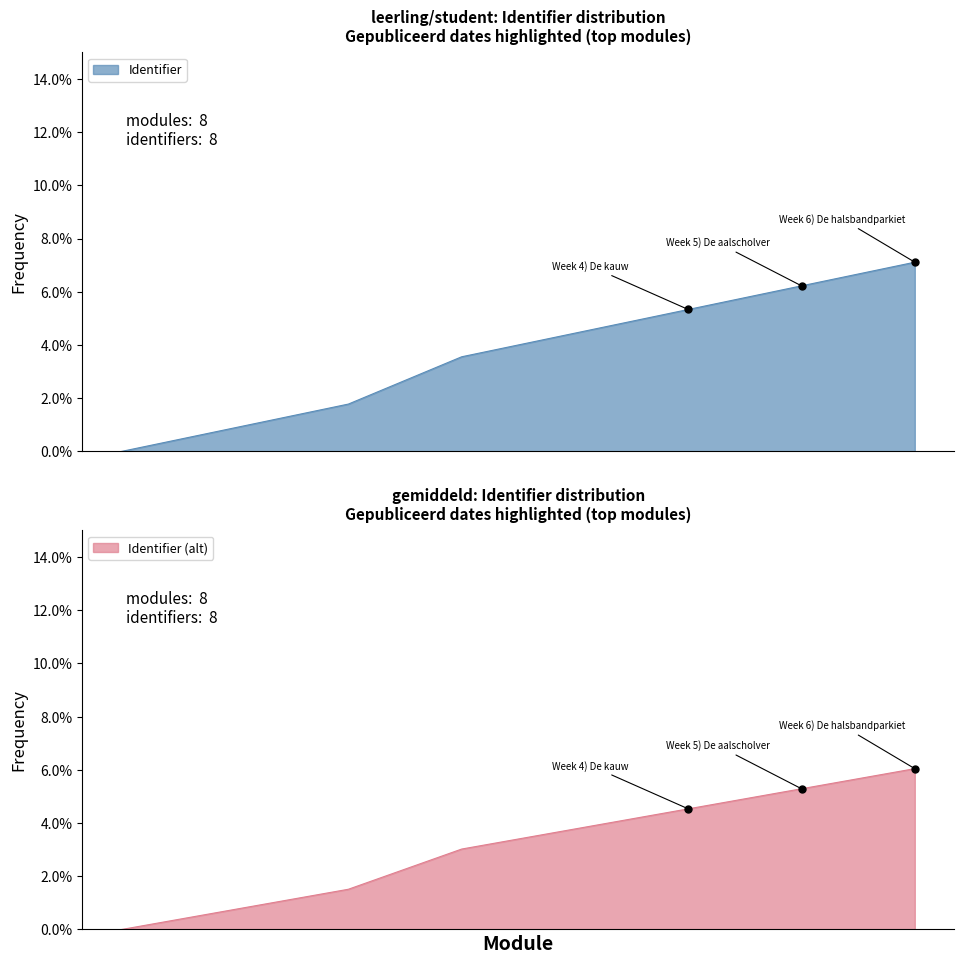

What is the maximum value shown in the chart?

0.1